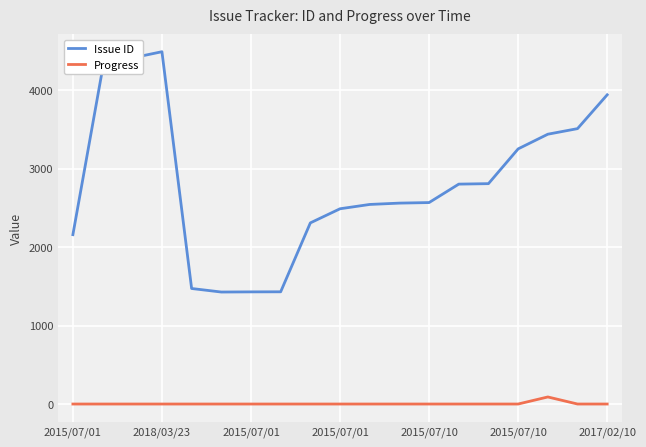

What is the average value of the Issue ID series?

2805